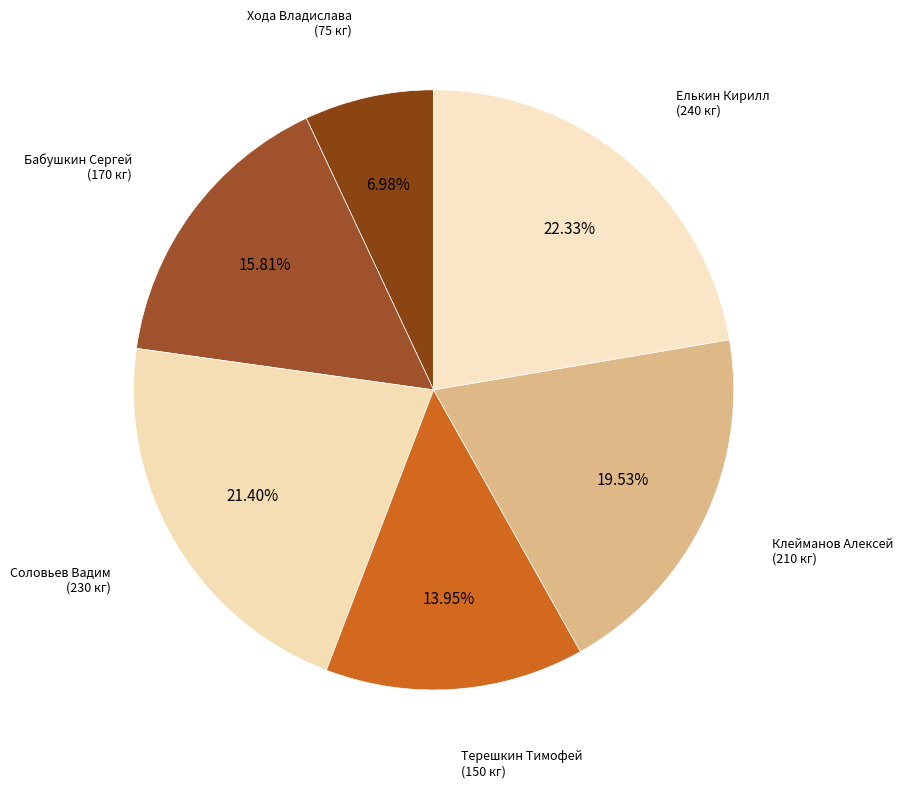

How many slices are in this pie chart?

6